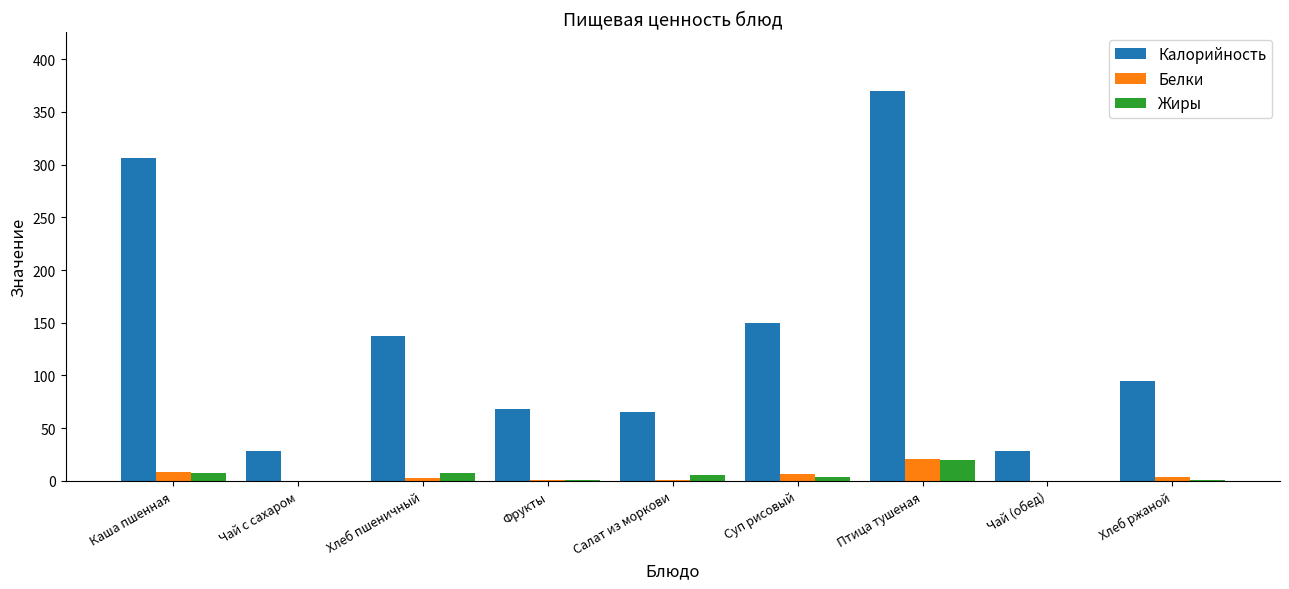

Which series has the largest total across all categories?

Калорийность